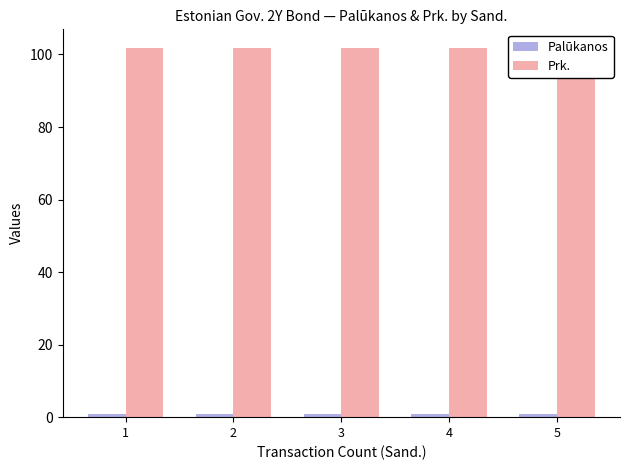

At how many categories does at least one series exceed 77?

5